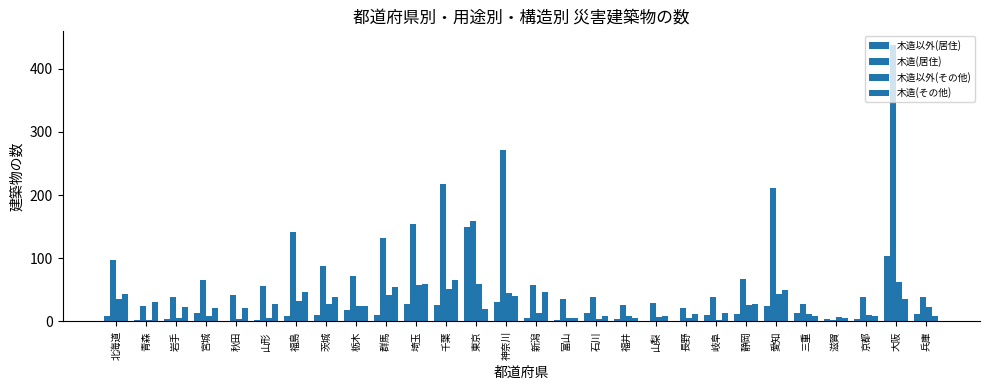

Does the chart contain stacked bars?

No